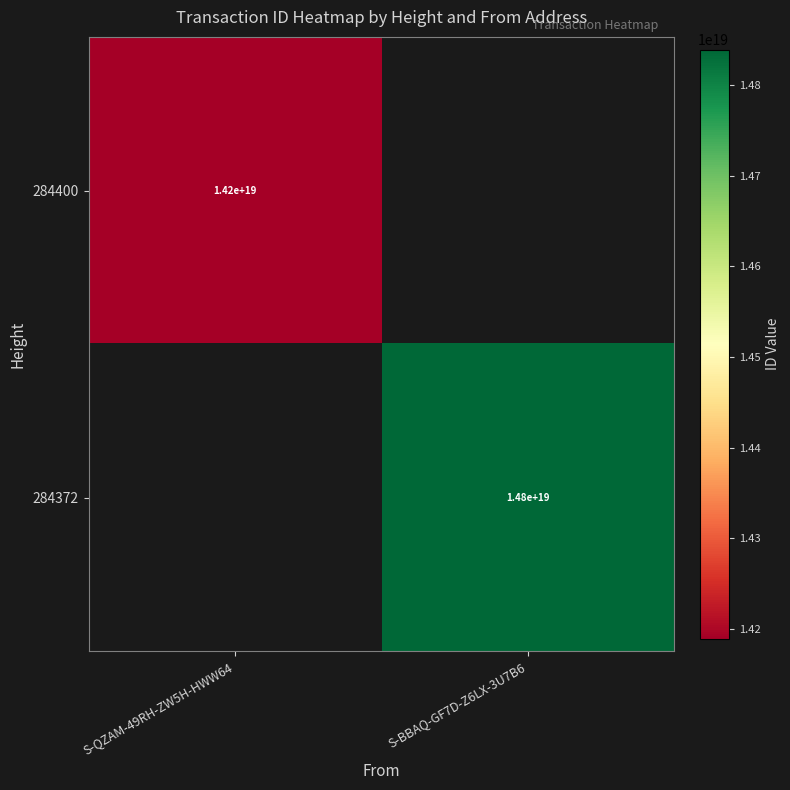

Is the value of 284400 at S-QZAM-49RH-ZW5H-HWW64 greater than the value of 284372 at S-BBAQ-GF7D-Z6LX-3U7B6?

No